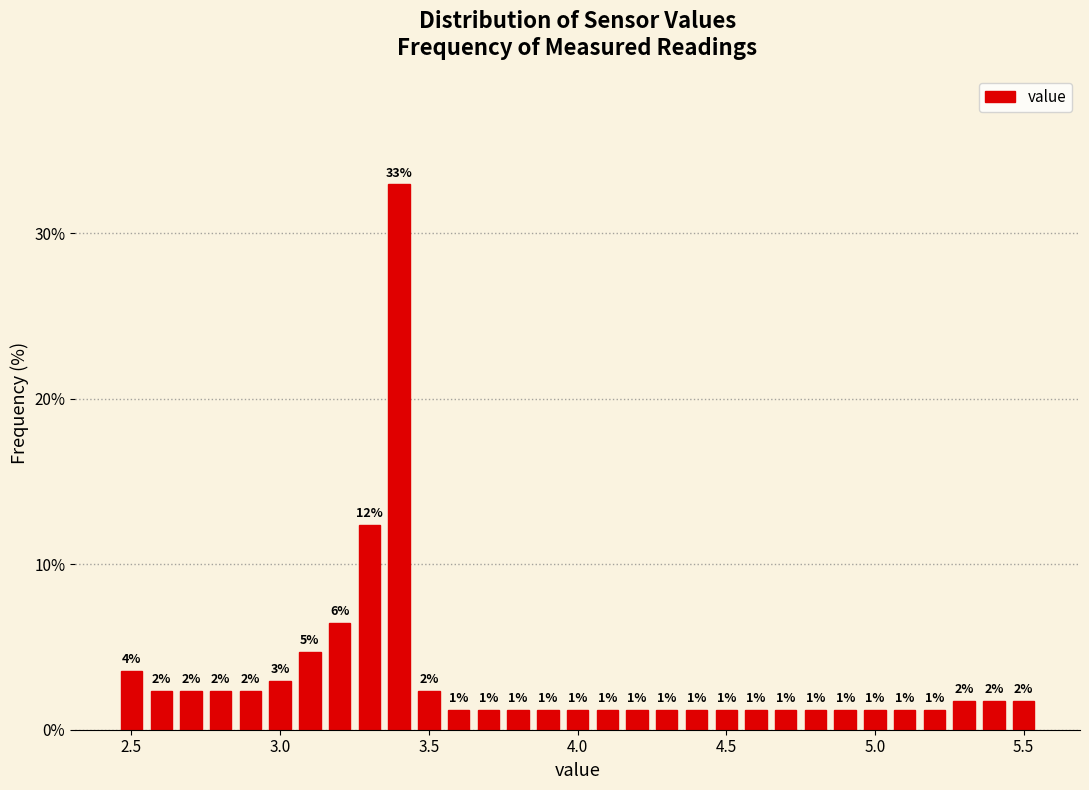

Around what value on the x-axis is the tallest bar? Give the approximate position of its centre, as read against the axis.

3.40